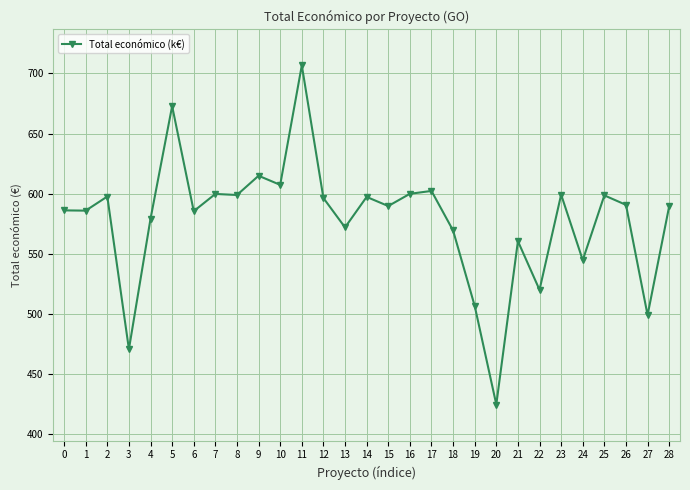

What is the ratio of the value at 18 to the value at 8?

1.0